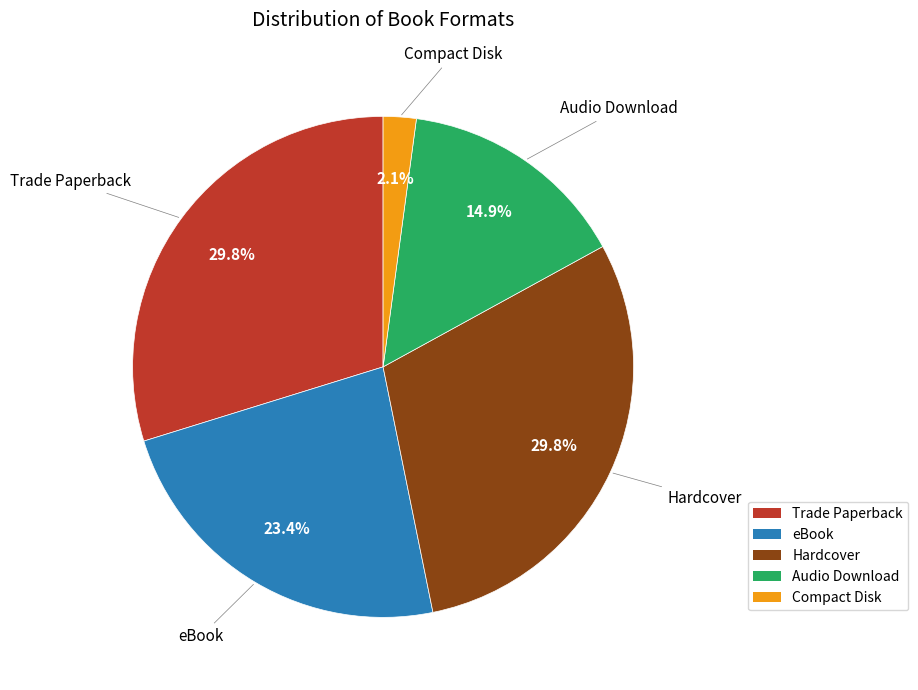

Does Trade Paperback account for over 50% of the chart?

No